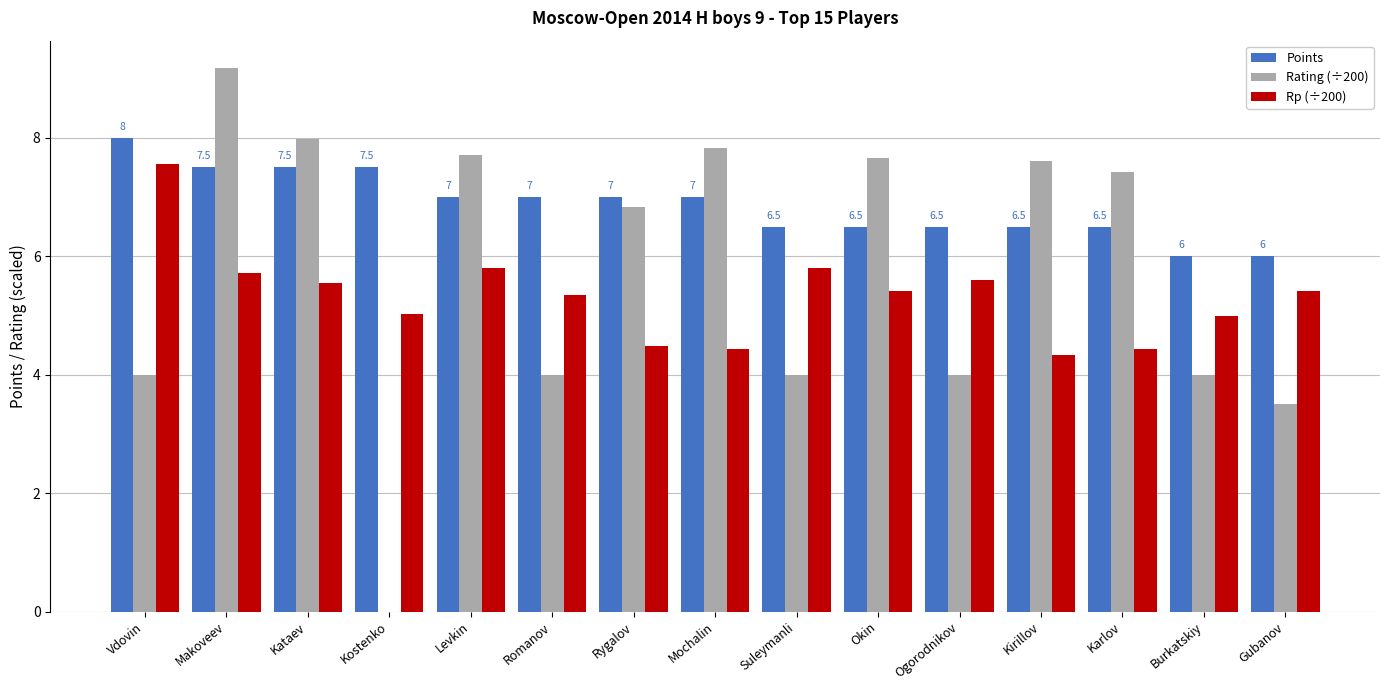

Is it true that Rating (÷200) equals 8.0 at Kataev?

True